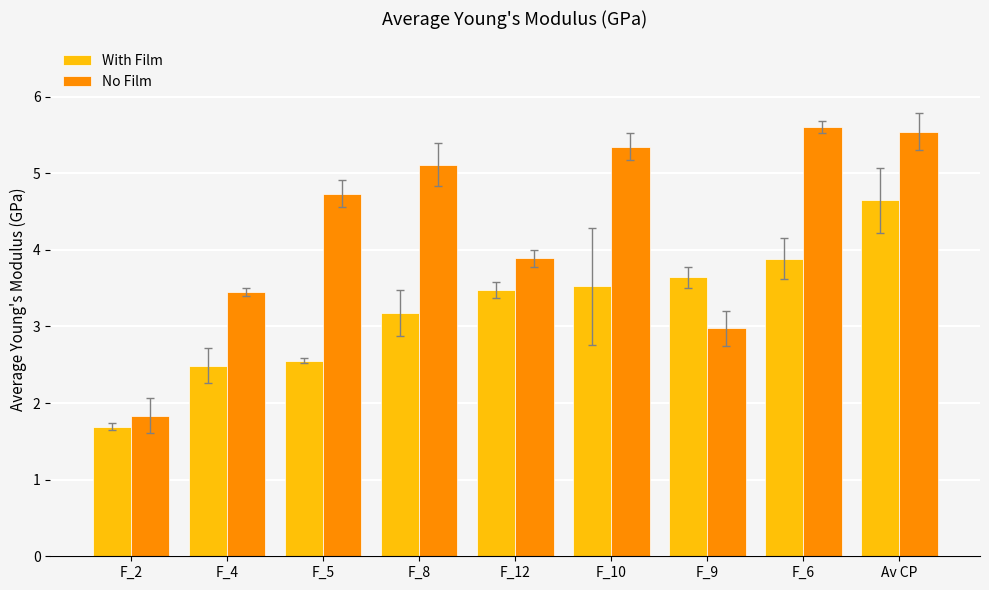

What is the difference between the maximum and minimum values in the No Film series?

3.8